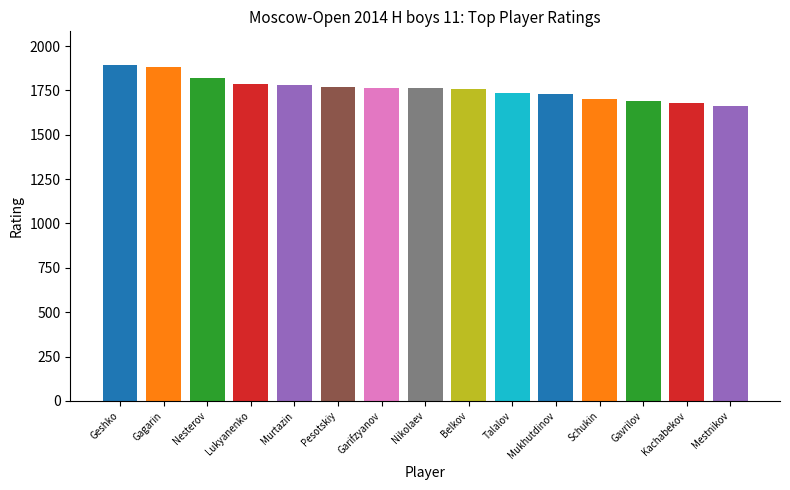

What is the change in value from Garifzyanov to Nikolaev?

-4